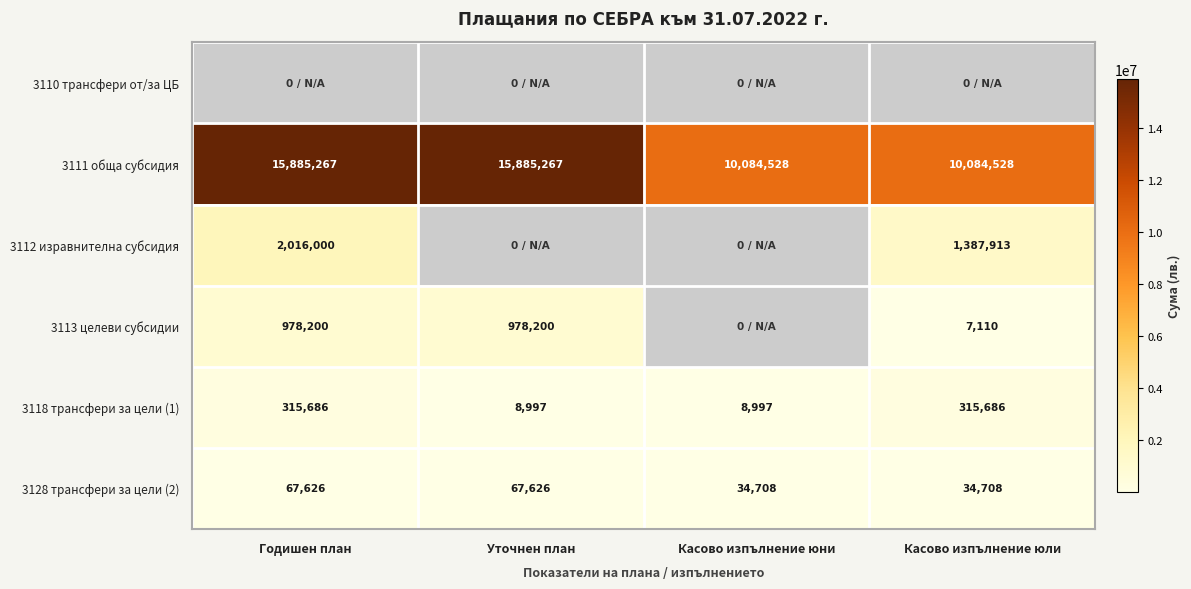

The 3111 обща субсидия series shows 4788355.7 at Касово изпълнение юли. True or false?

False